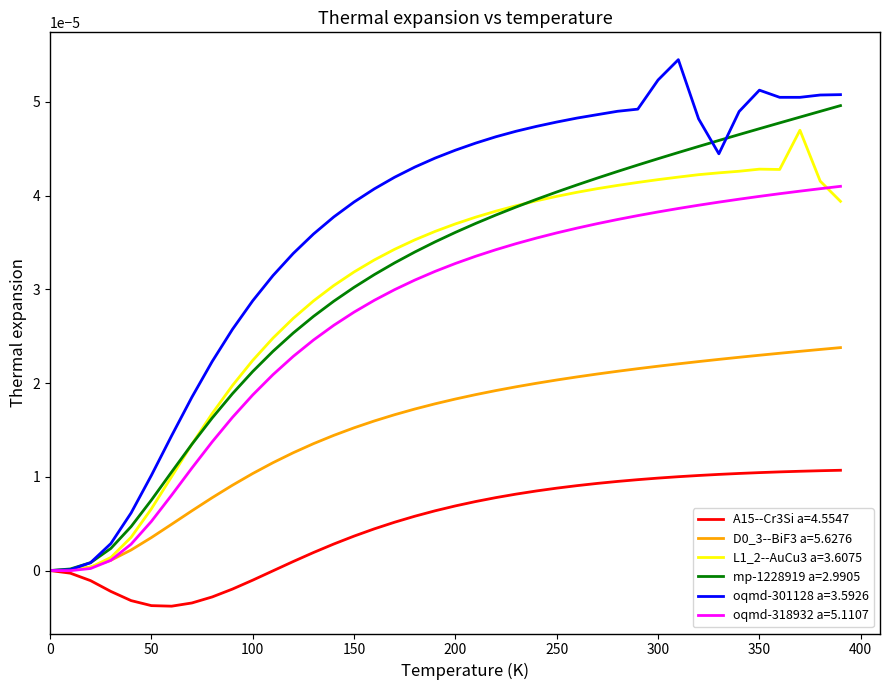

Which series has the widest spread of values?

oqmd-301128 a=3.5926